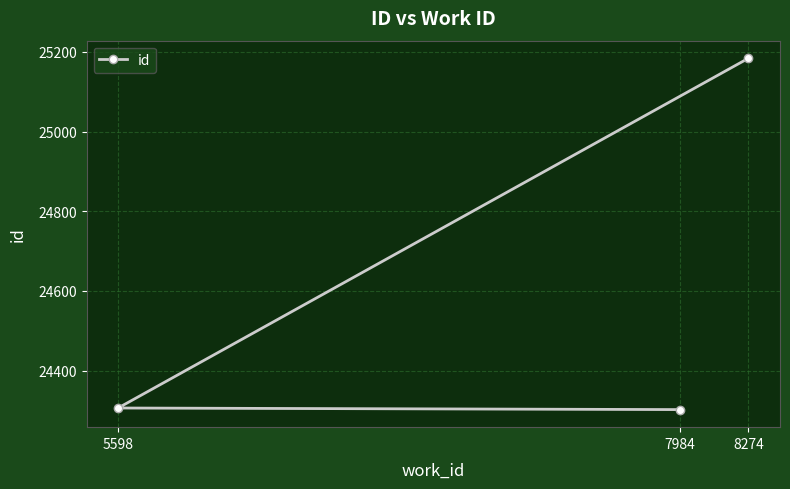

How many lines are shown in the chart?

1